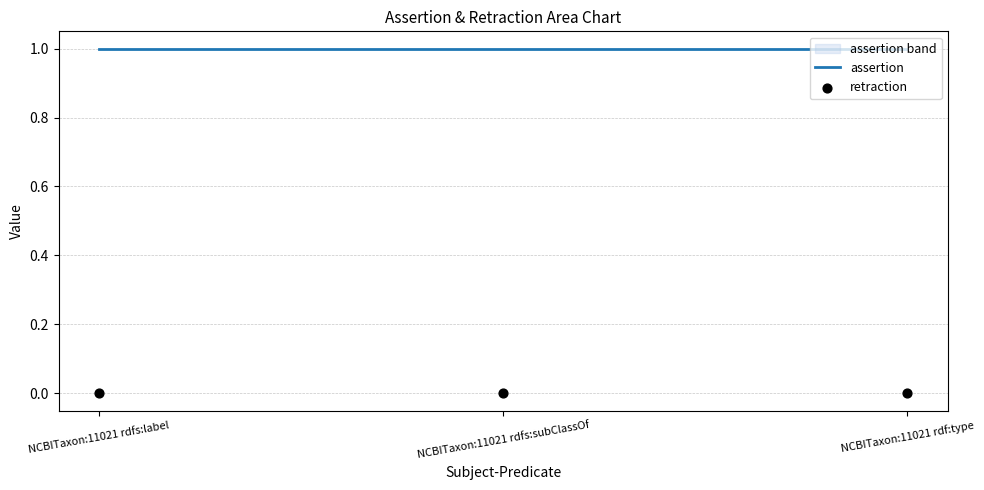

Which series has the largest Y range (max minus min)?

assertion